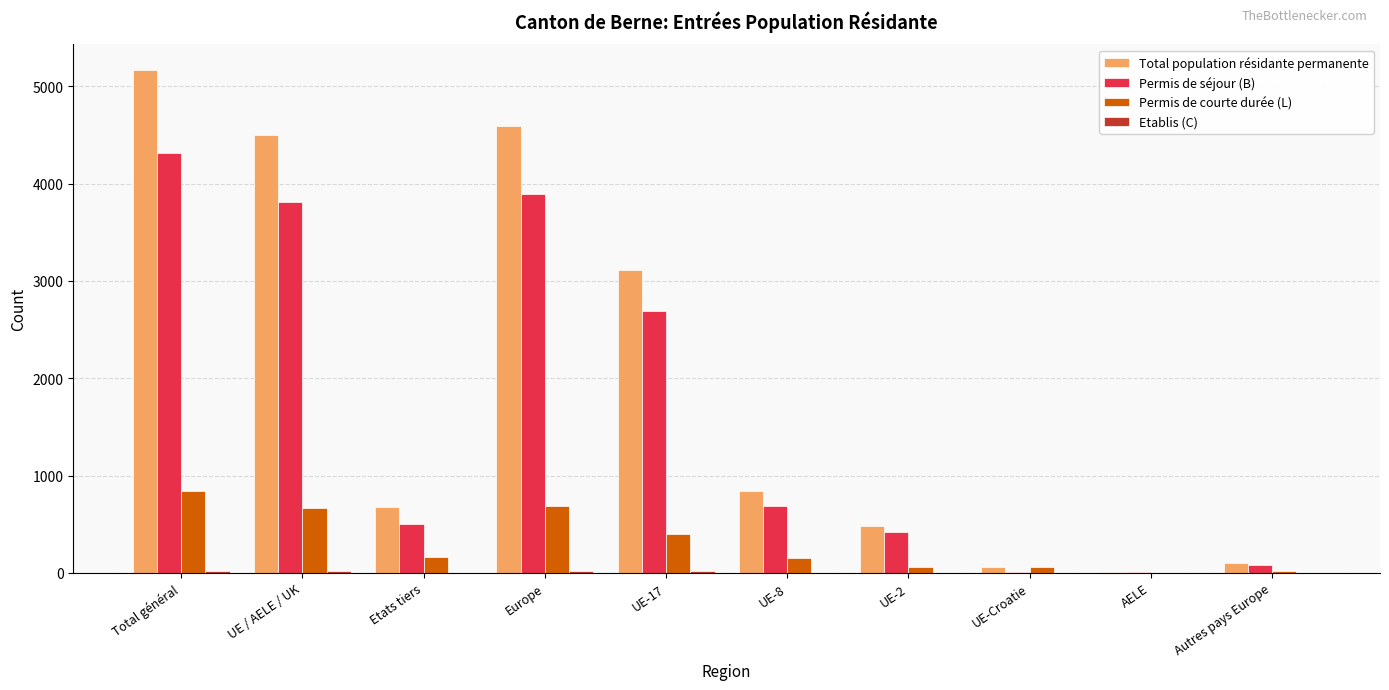

What is the total value across all series at AELE?

20